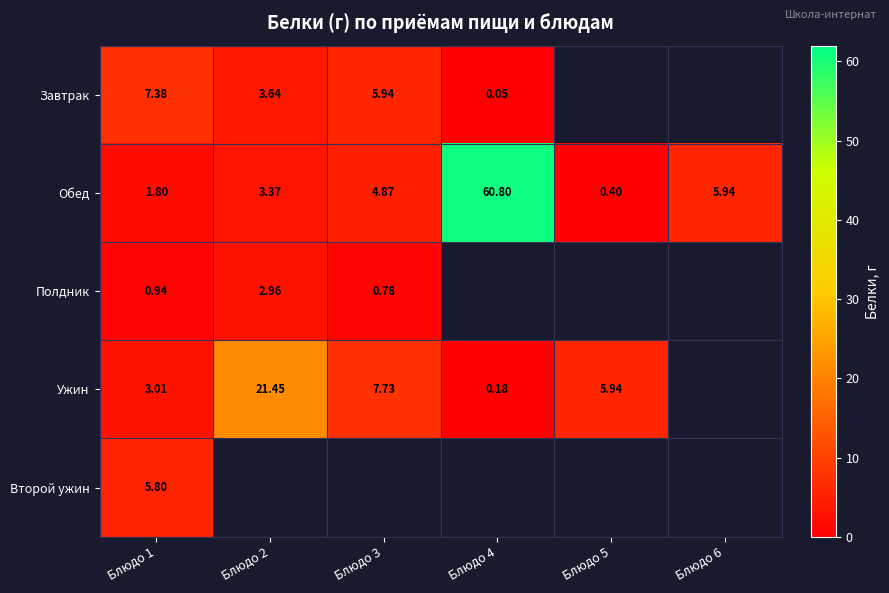

What is the highest value of the Второй ужин series?

5.8